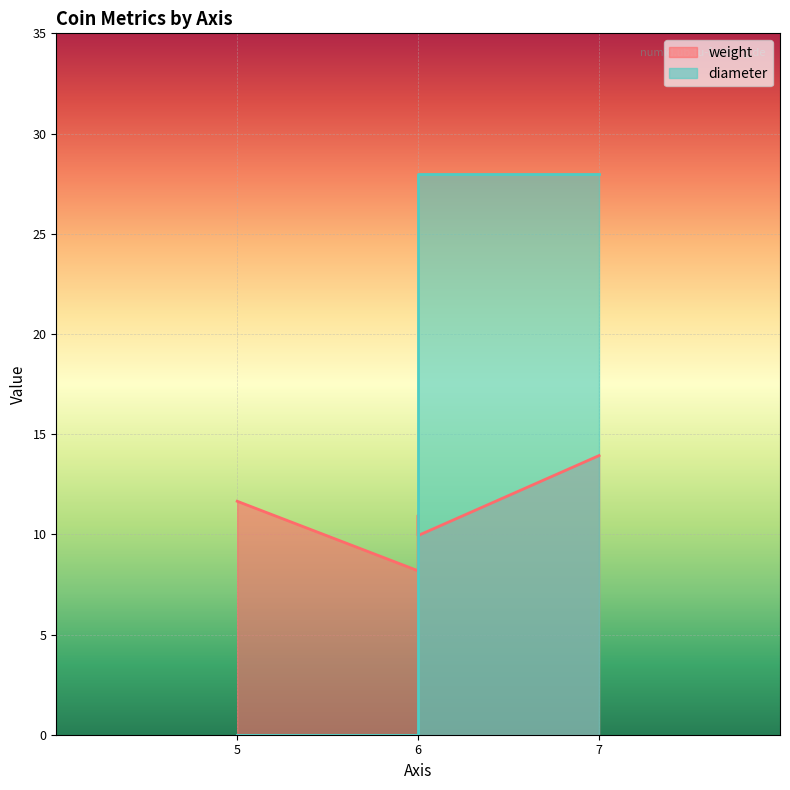

What is the sum of all values?

56